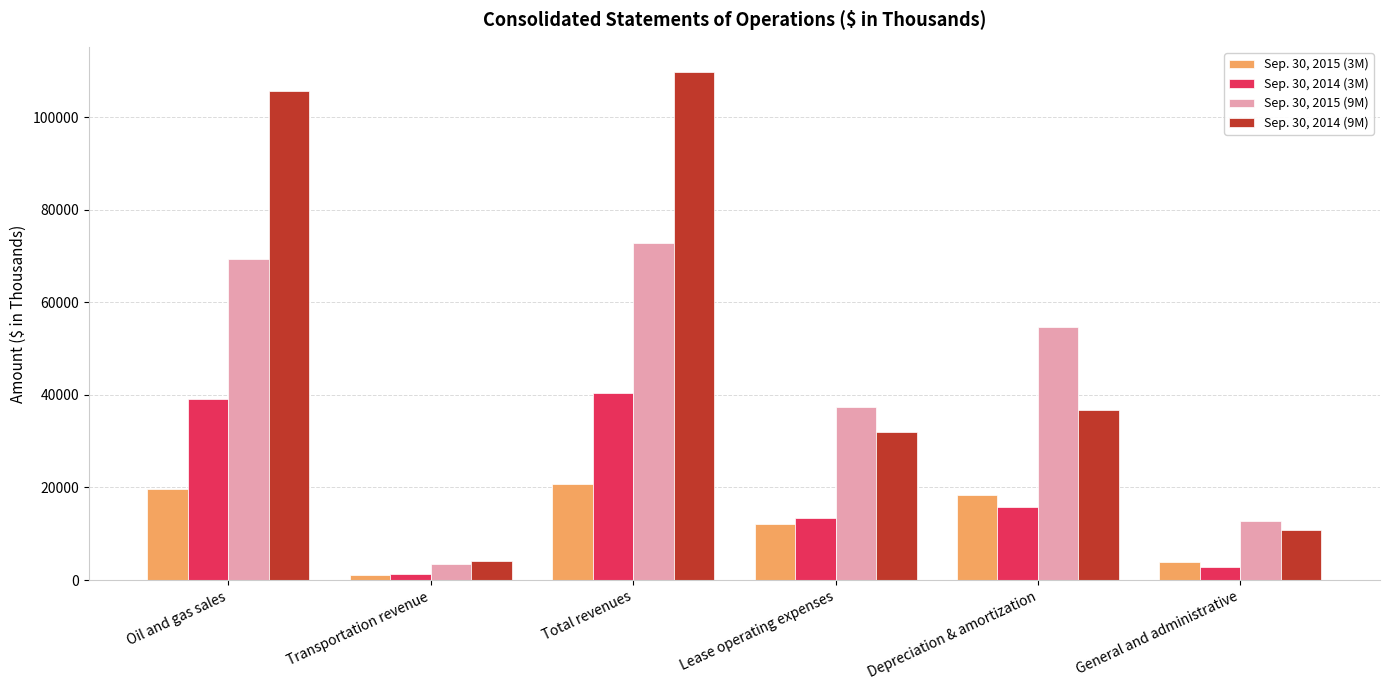

What is the lowest value of the Sep. 30, 2015 (9M) series?

3509